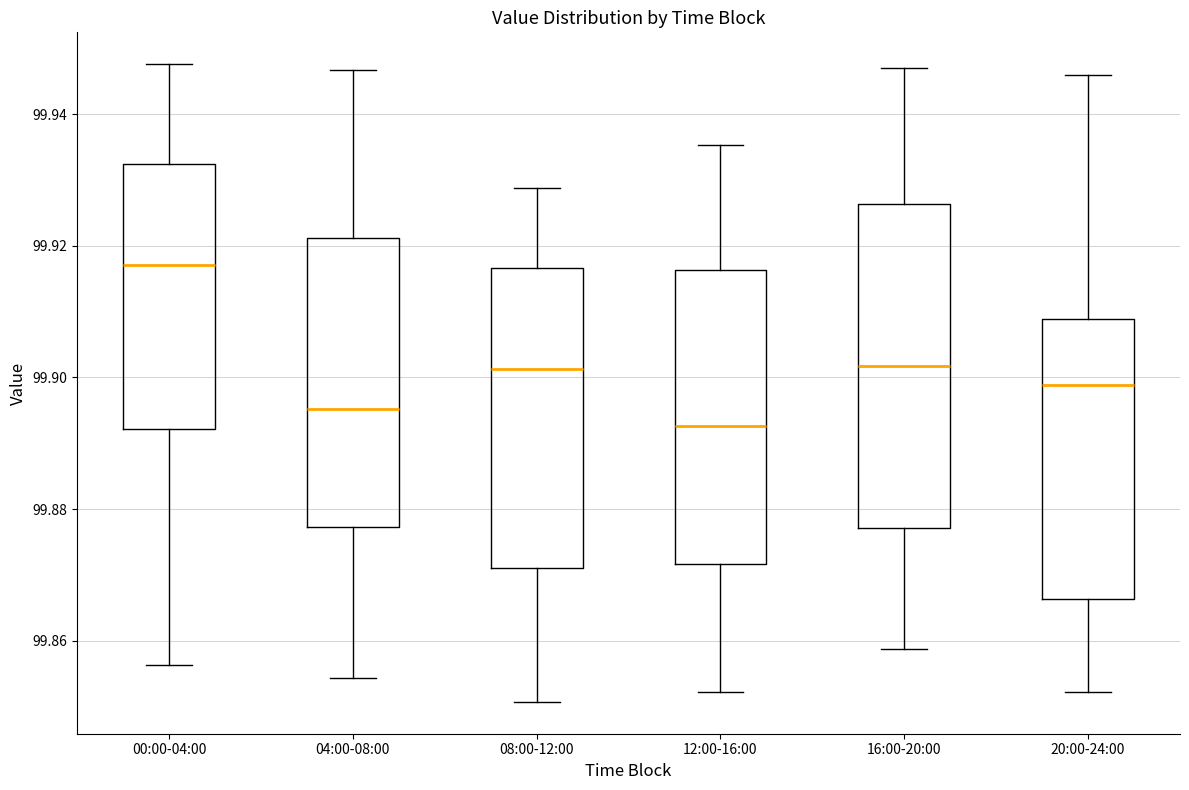

Which box is the tallest, from its lower edge to its upper edge?

16:00-20:00